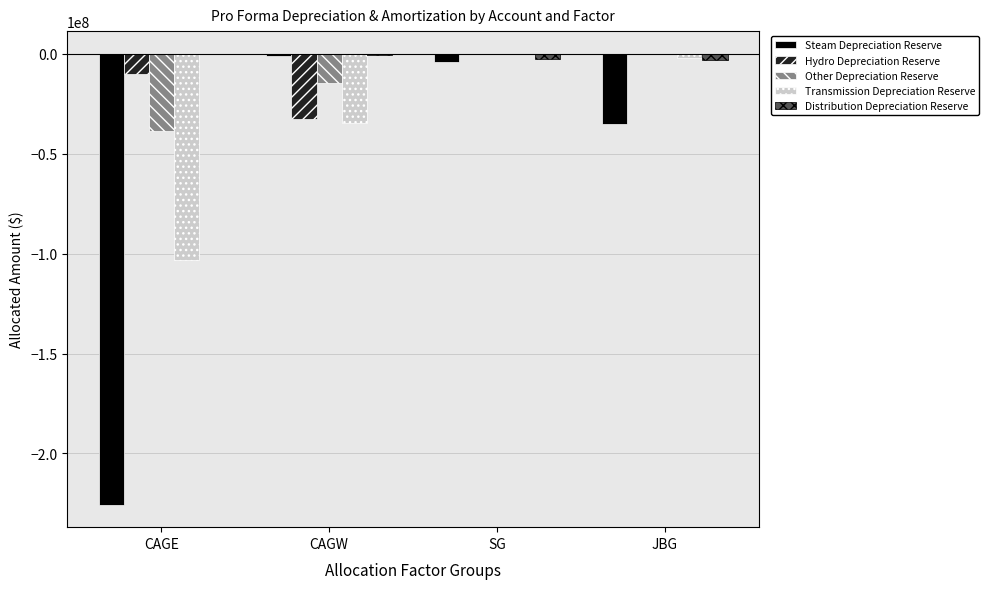

Is it true that Hydro Depreciation Reserve equals 0.0 at JBG?

True